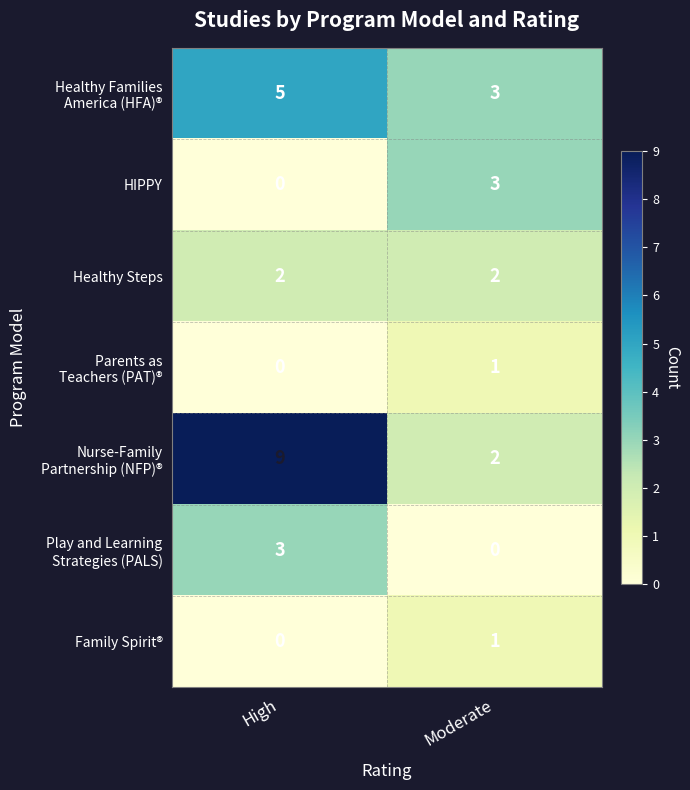

At which category does the chart reach its peak across all series?

High